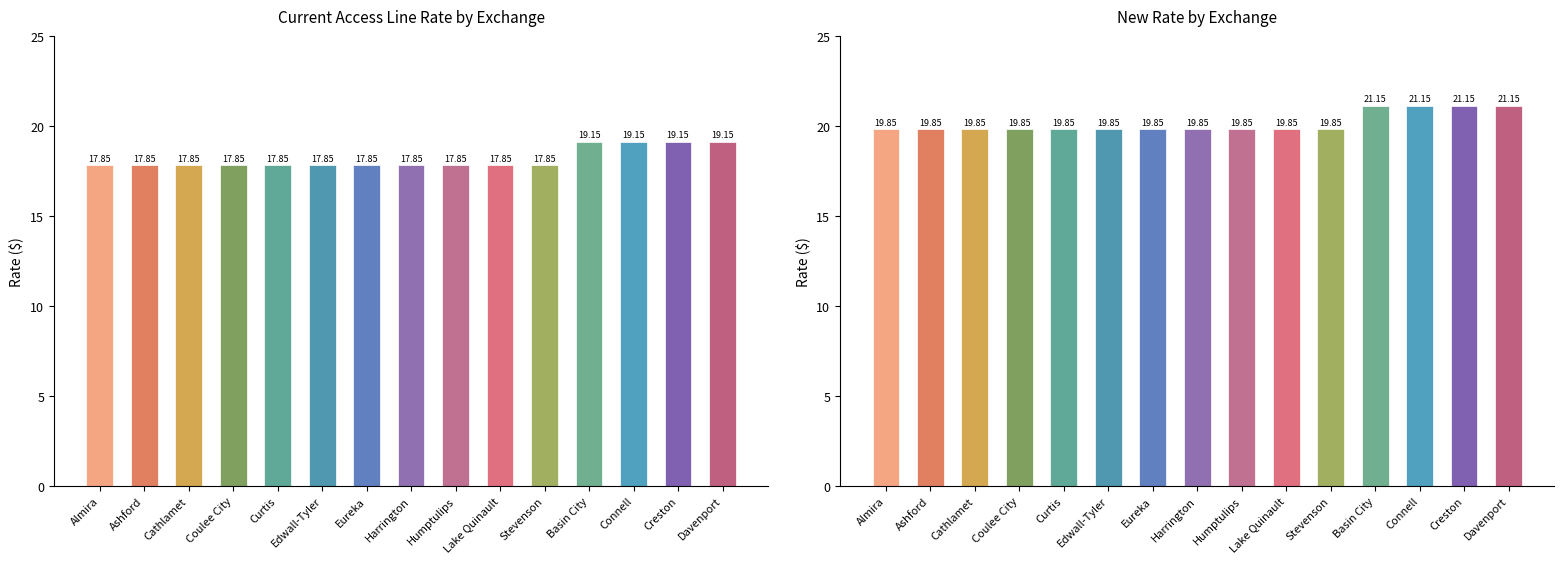

True or false: Current Access Line Rate has a value of 17.9 at Edwall-Tyler.

True